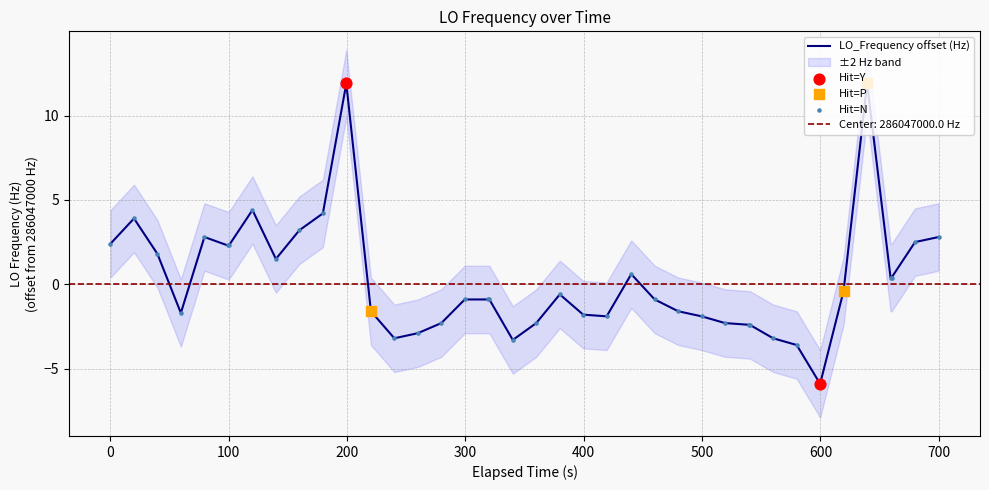

What is the maximum value for LO_Frequency offset (Hz)?

11.9